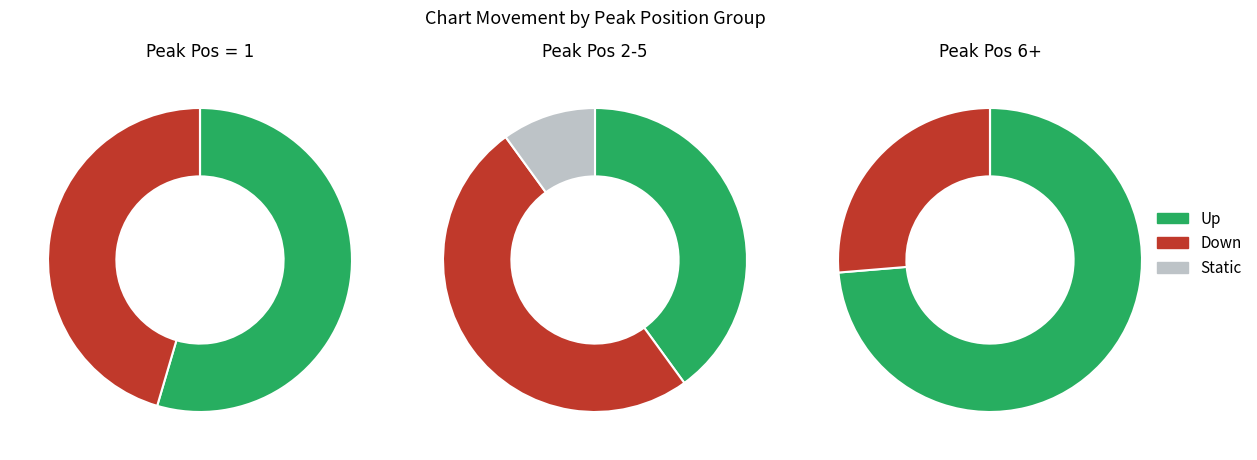

To the nearest percent, what is the difference between the up and down slice percentages?

15%